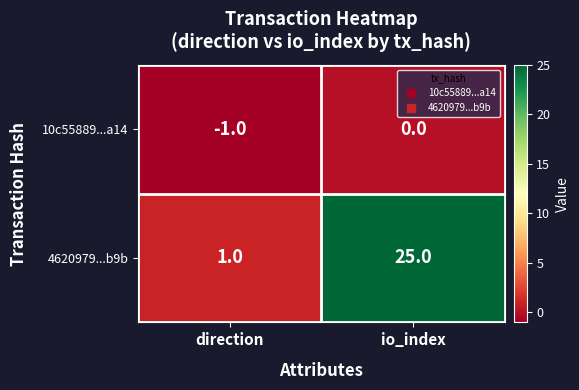

What is the sum of the 4620979...b9b values at direction and io_index?

26